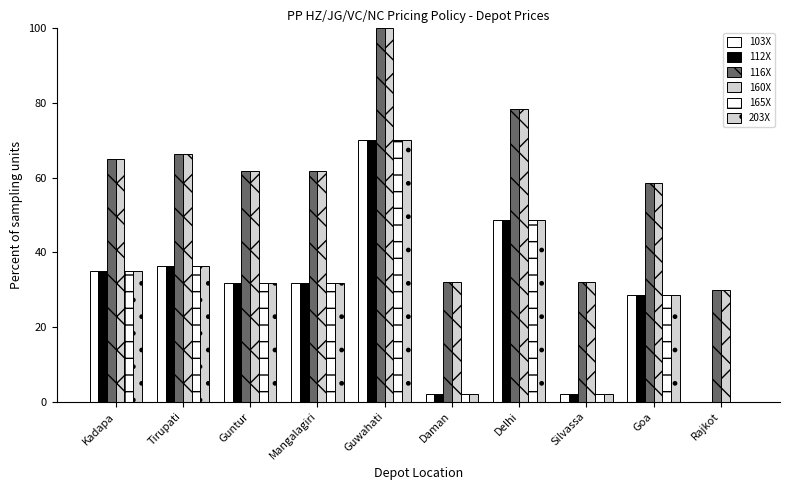

What is the label of the 7th bar from the right?

Mangalagiri